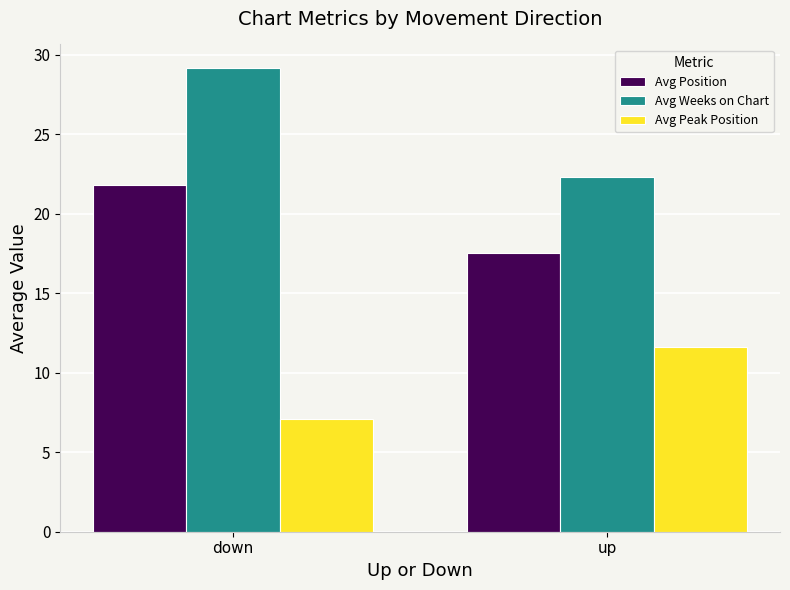

What is the average value of the Avg Peak Position series?

9.3